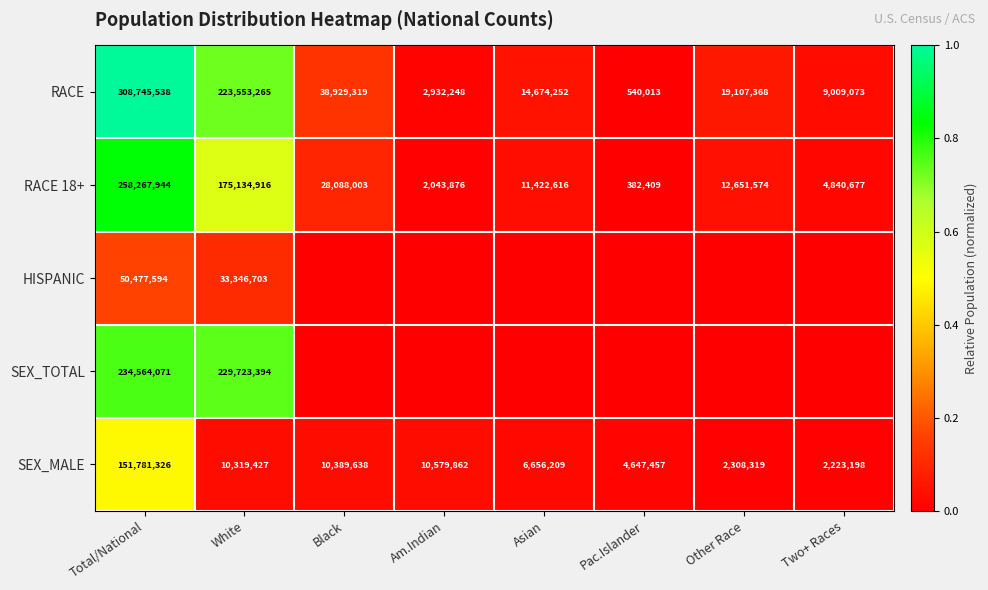

How many series are shown in this chart?

5